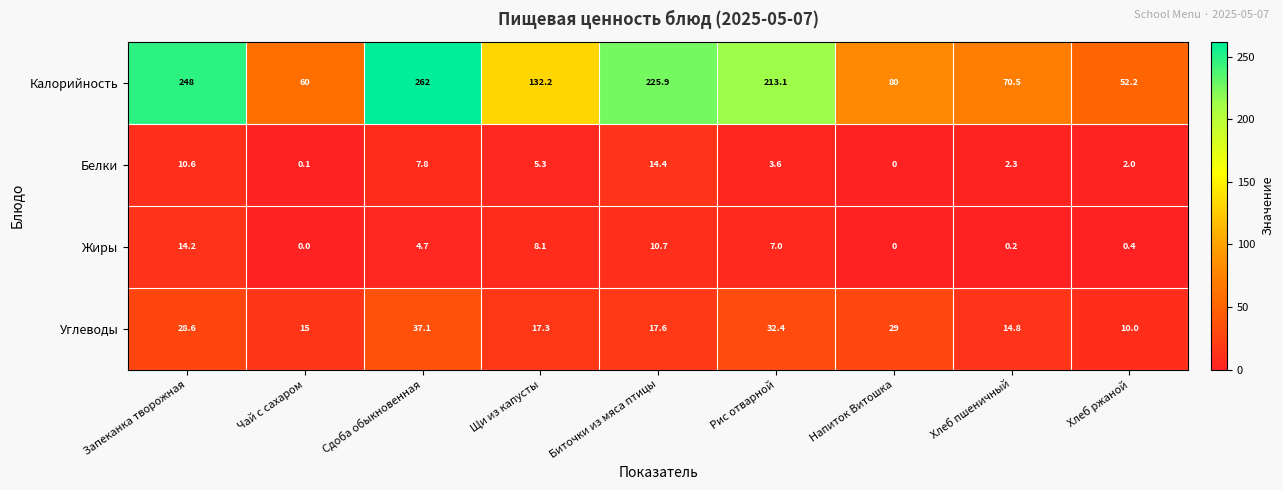

The value of Калорийность at Рис отварной is 118.9. True or false?

False